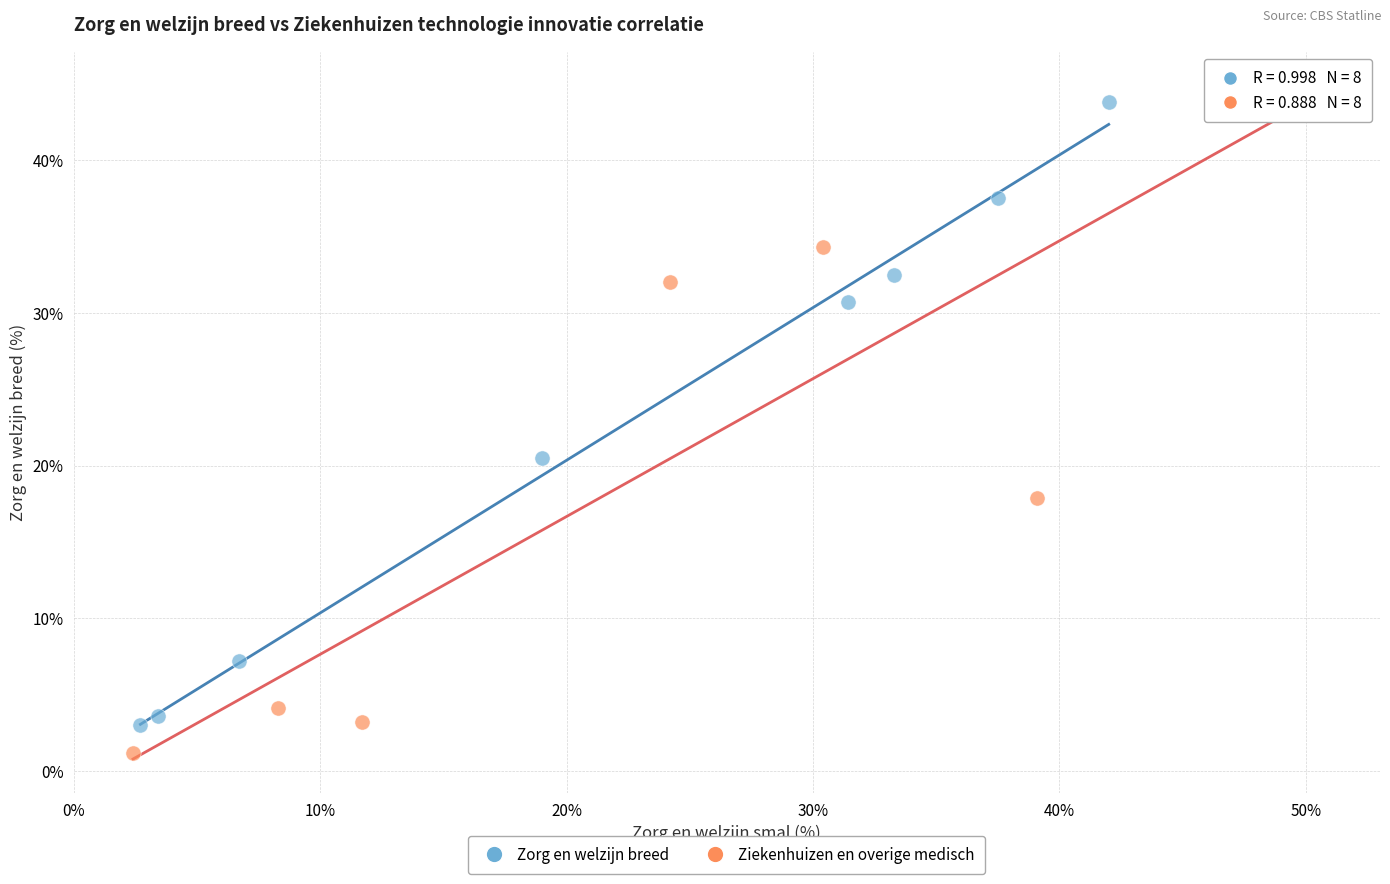

Which series reaches the maximum Y coordinate?

Ziekenhuizen en overige medisch